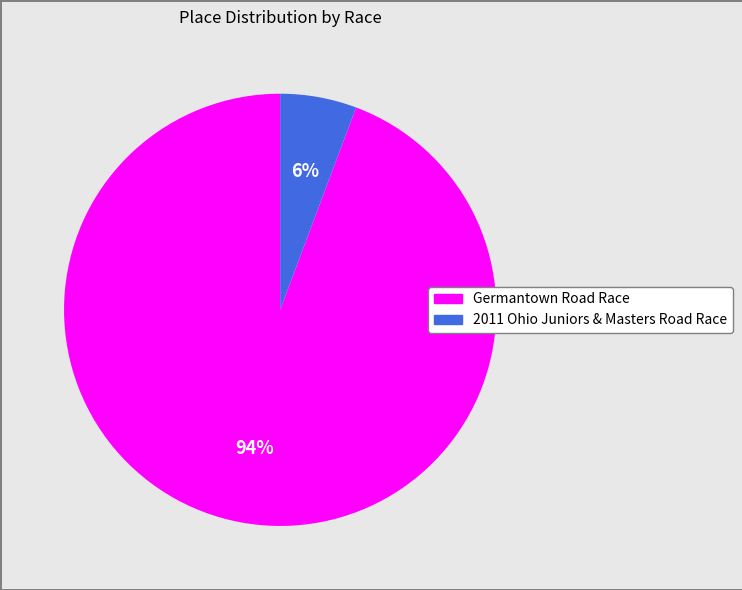

Which category has the smallest portion of the pie?

2011 Ohio Juniors & Masters Road Race